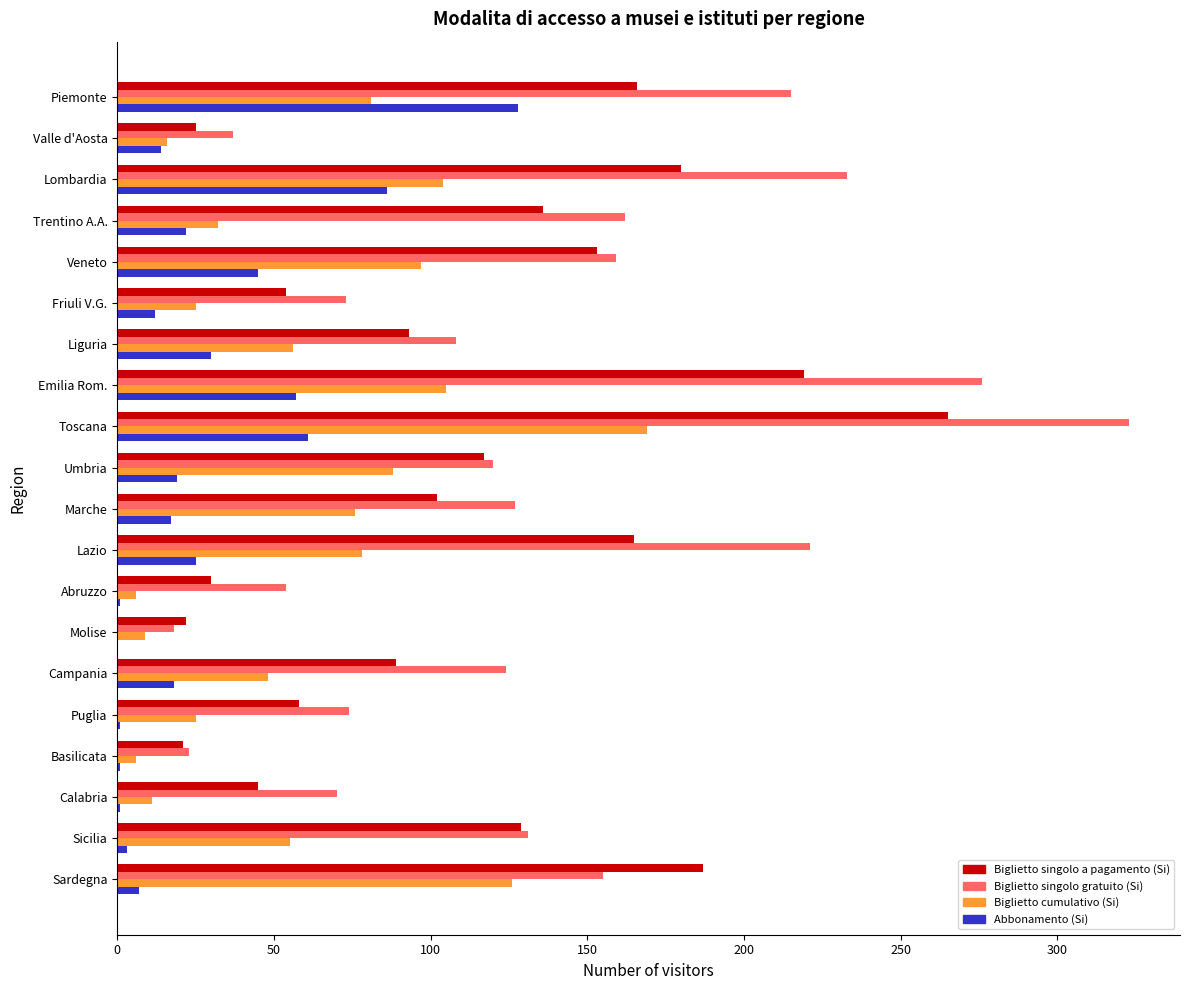

What is the greatest value displayed?

323